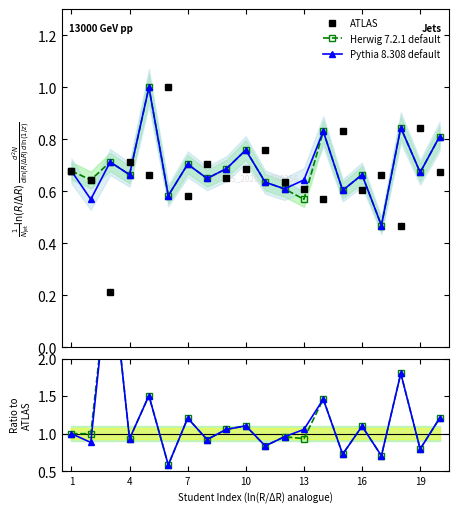

Is it true that Herwig 7.2.1 default equals 1.3 at 13?

False